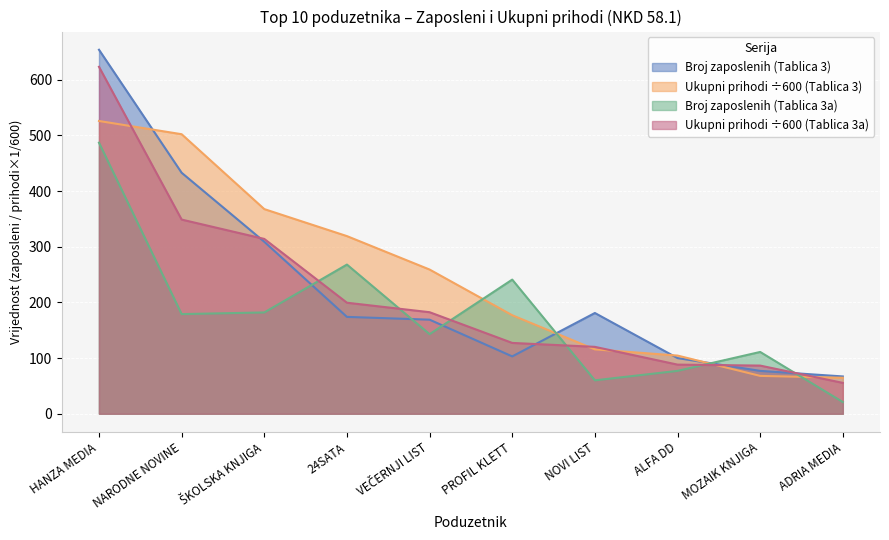

The value of Ukupni prihodi (T3) at ŠKOLSKA KNJIGA is 367.7. True or false?

True